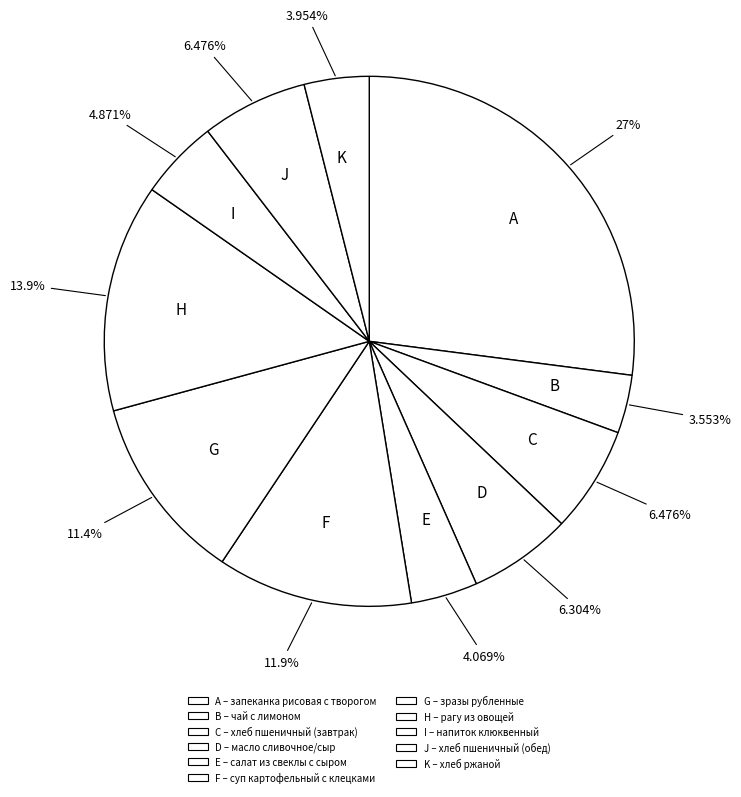

Combined, do H and E account for over 50%?

No